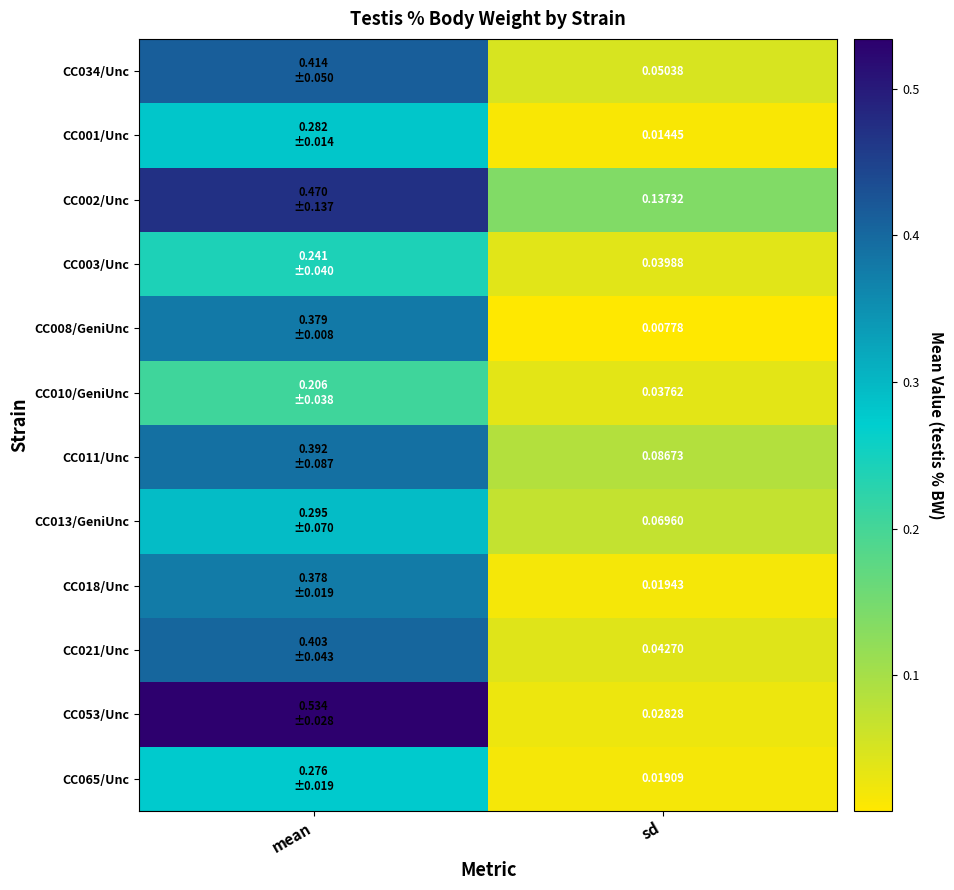

Is the value of CC034/Unc at sd greater than the value of CC008/GeniUnc at sd?

Yes